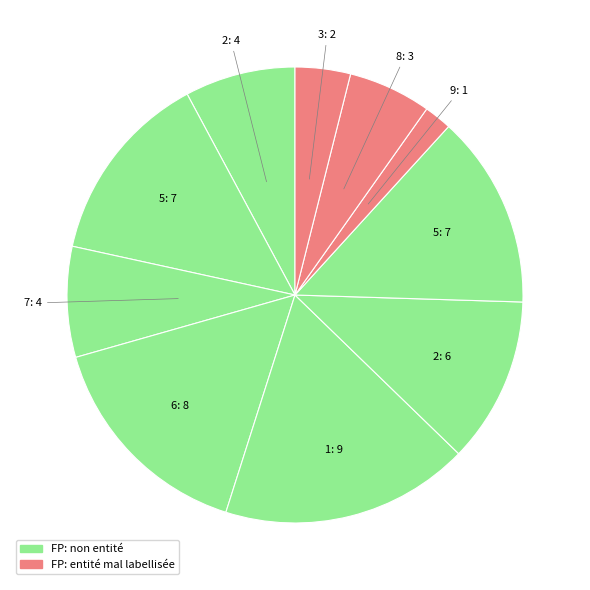

How many slices are in this pie chart?

10